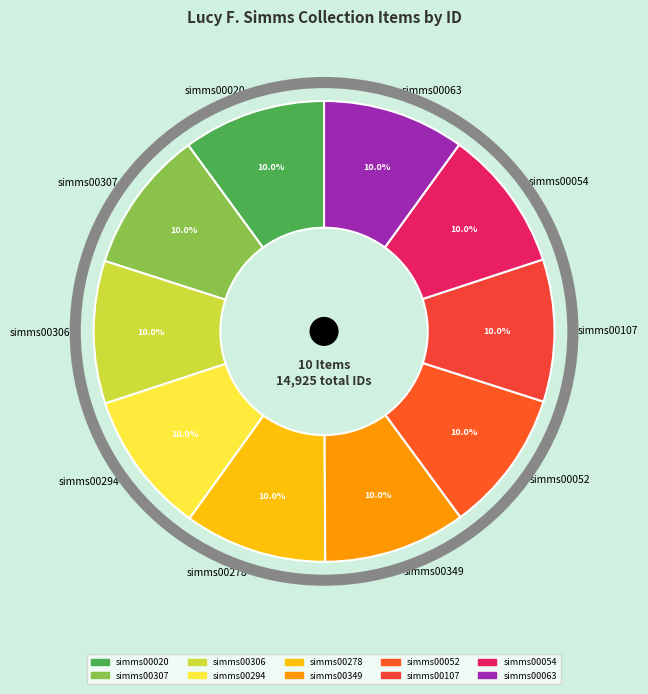

To the nearest percent, what percentage of the pie is simms00278?

10%